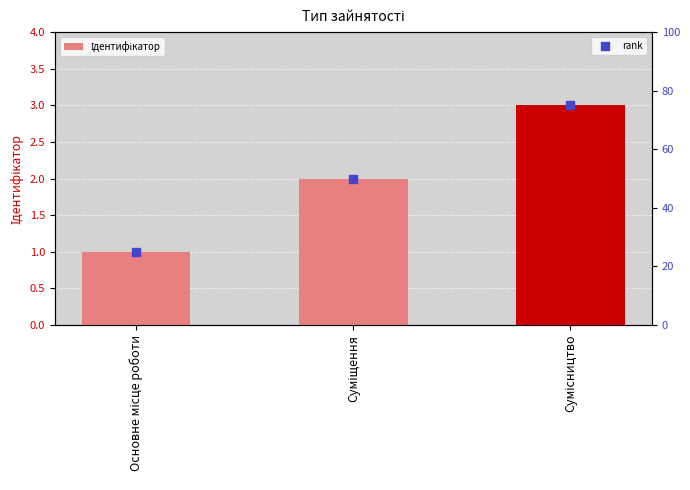

What is the ratio of the value at Суміщення to the value at Основне місце роботи?

2.0